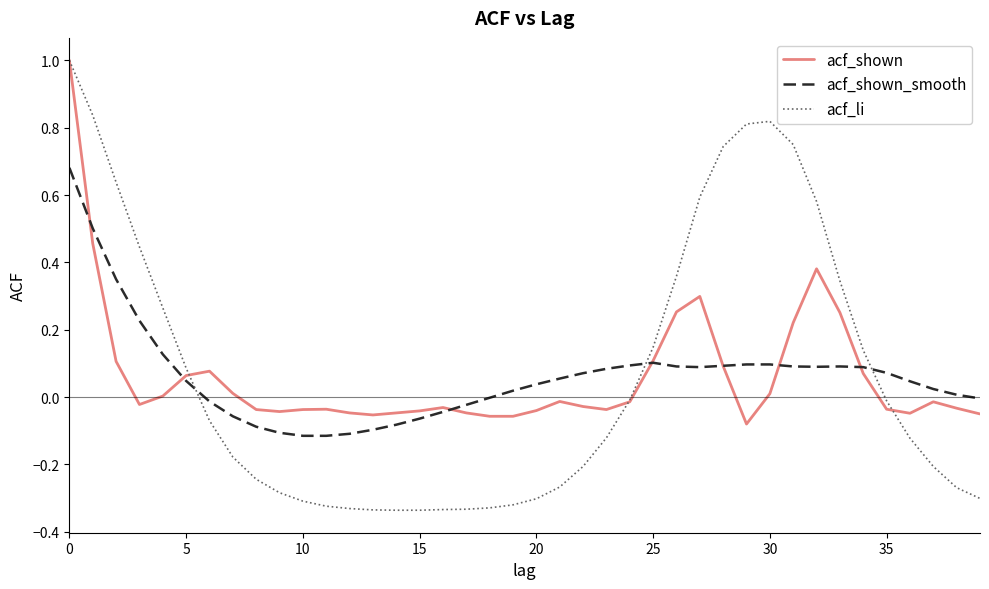

What is the highest value of the acf_li series?

1.0